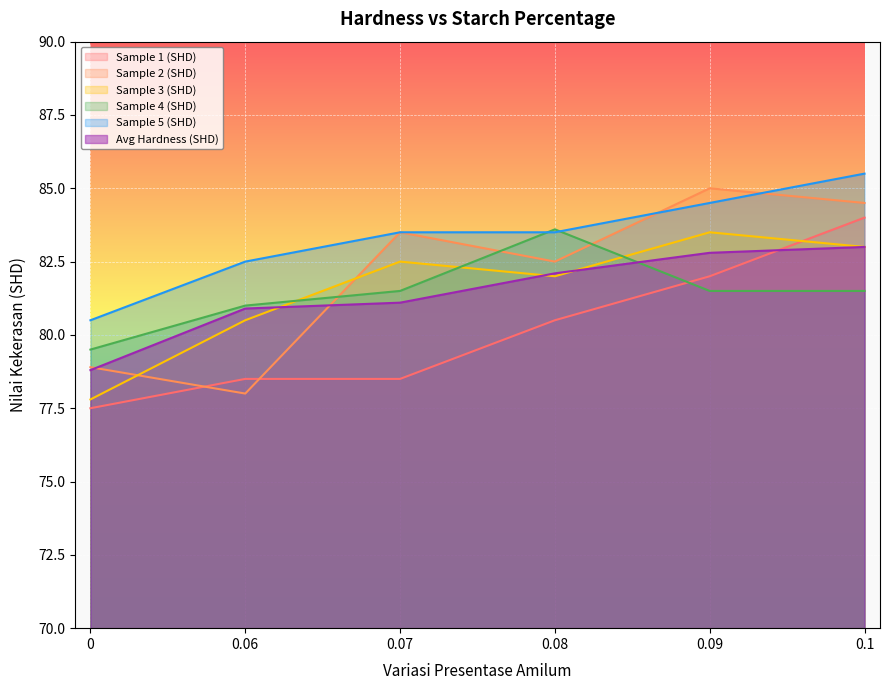

At how many categories does at least one series exceed 84?

2